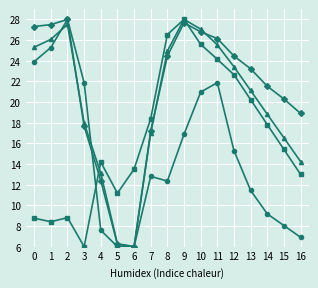

What is the minimum value shown in the chart?

6.0